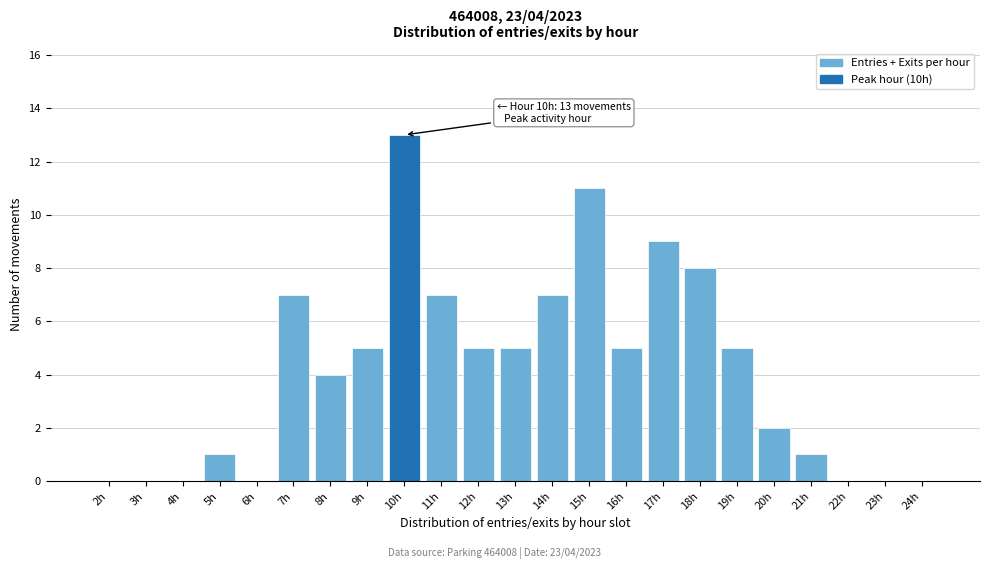

Reading right to left, transcribe all the data shown in this chart.

24h=0	23h=0	22h=0	21h=1	20h=2	19h=5	18h=8	17h=9	16h=5	15h=11	14h=7	13h=5	12h=5	11h=7	10h=13	9h=5	8h=4	7h=7	6h=0	5h=1	4h=0	3h=0	2h=0